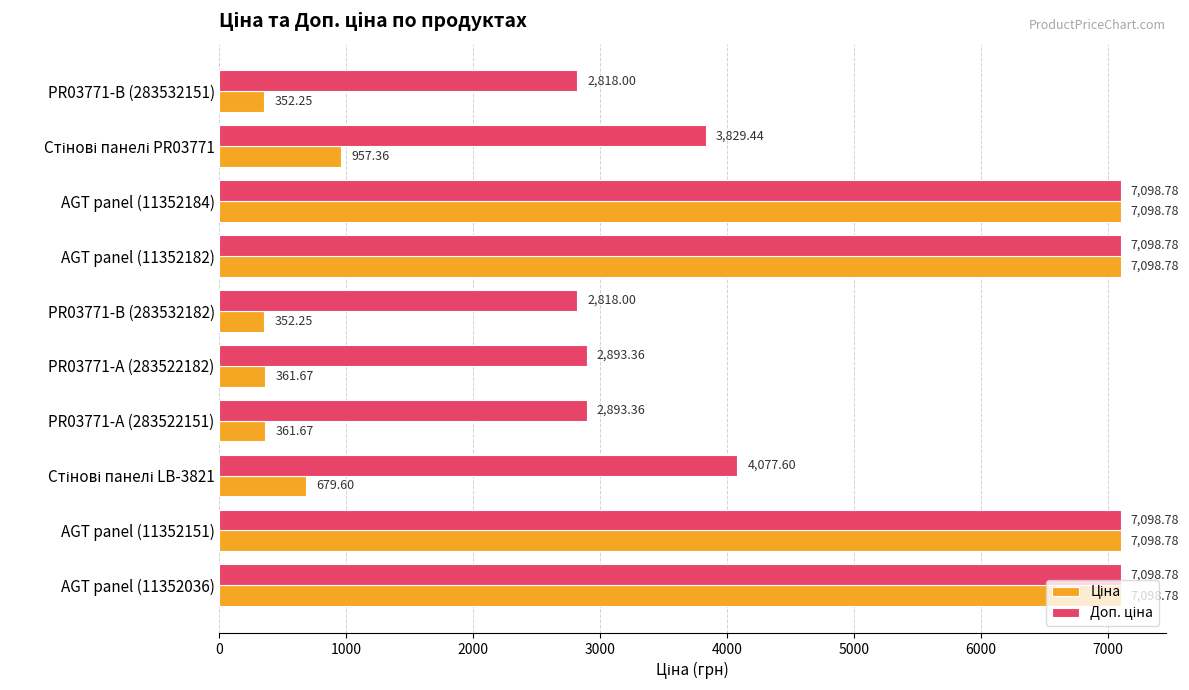

At how many categories does at least one series exceed 5351?

4